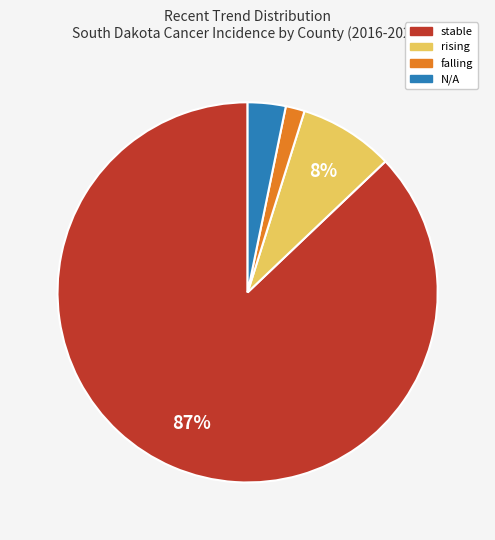

Is it true that rising is 8% of the pie?

True